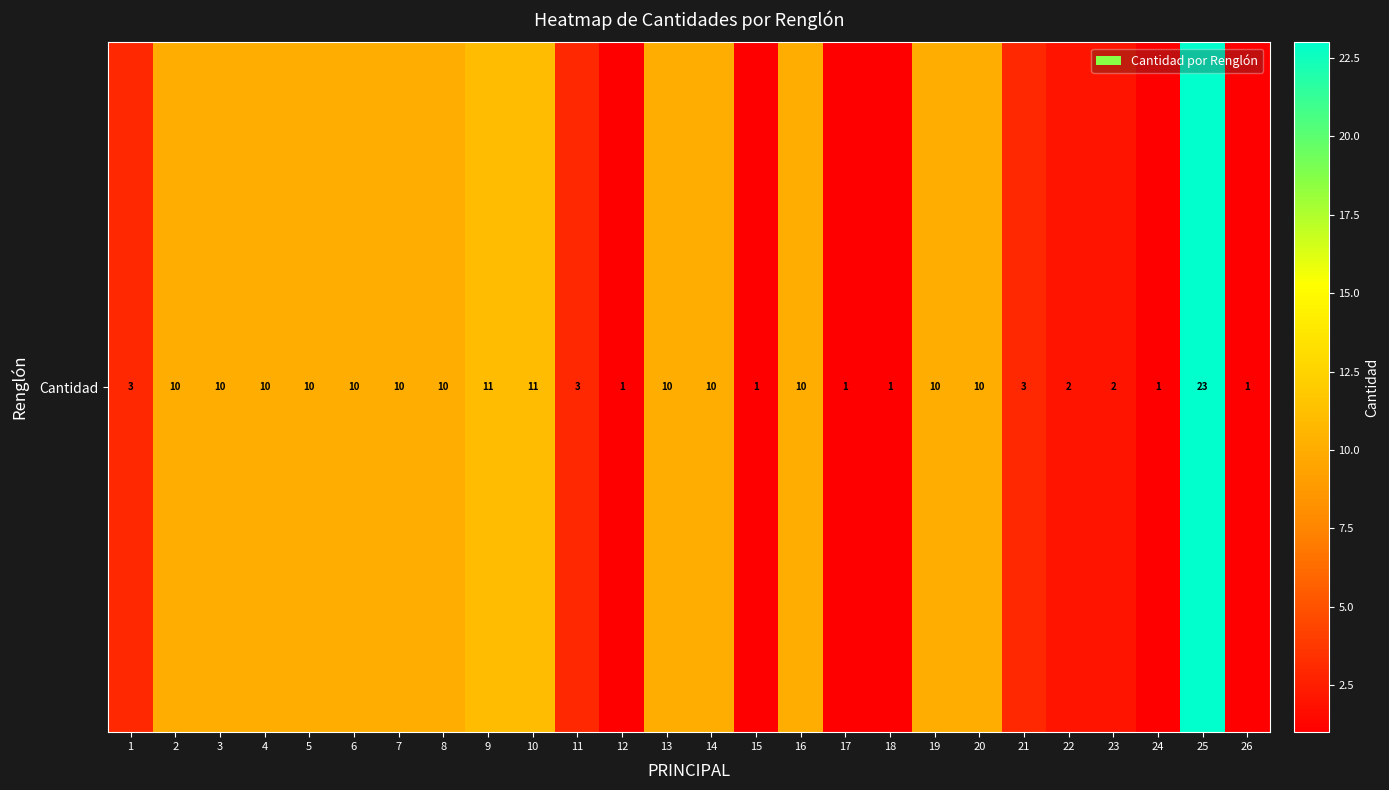

At which label does the data first exceed 10?

9